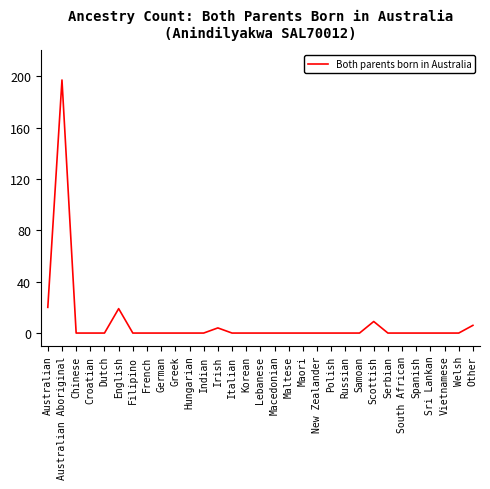

What is the average value?

8